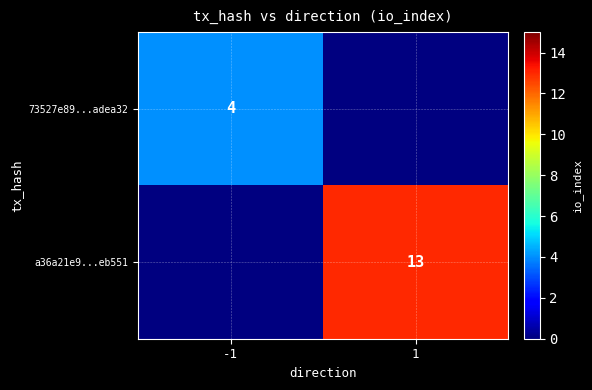

The 73527e89...adea32 series shows 1 at -1. True or false?

False